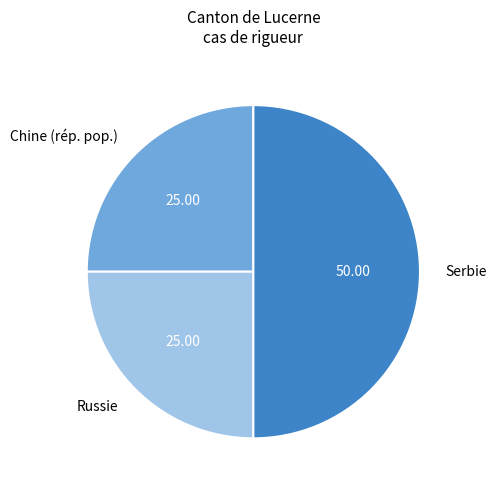

Is the sum of Chine (rép. pop.) and Serbie greater than half?

Yes